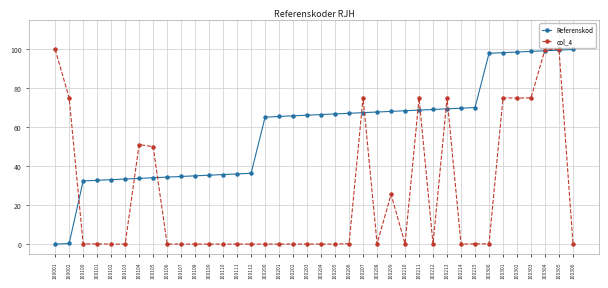

Which series has the largest total across all categories?

Referenskod